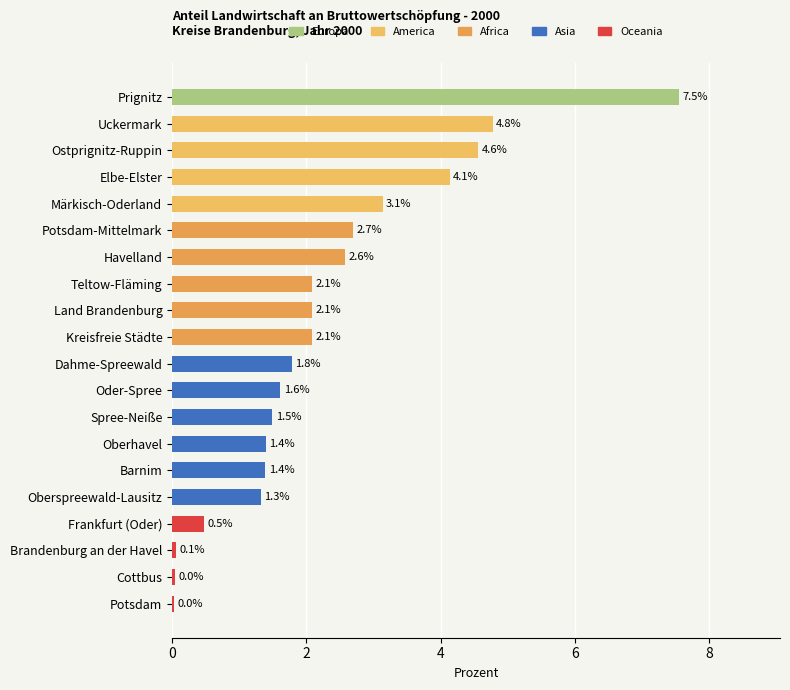

The chart shows a value of 1.4 at Barnim. True or false?

True